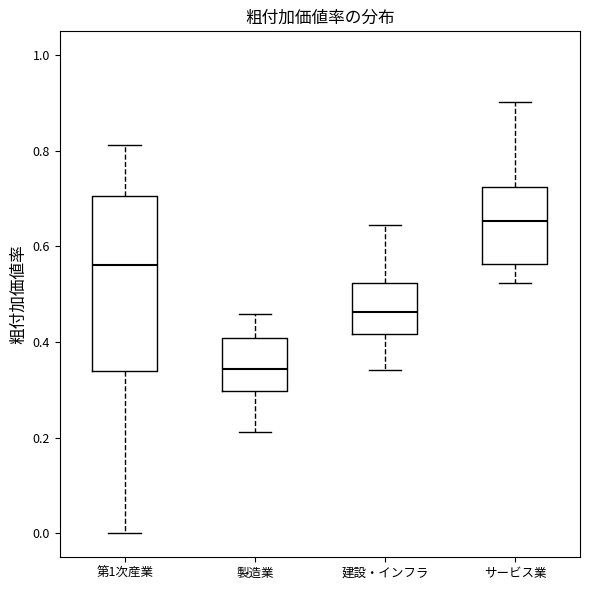

Where is the lower edge of the box for 第1次産業 on the y-axis? The values are not printed on the chart, so give them approximately, as read against the axis.

0.34